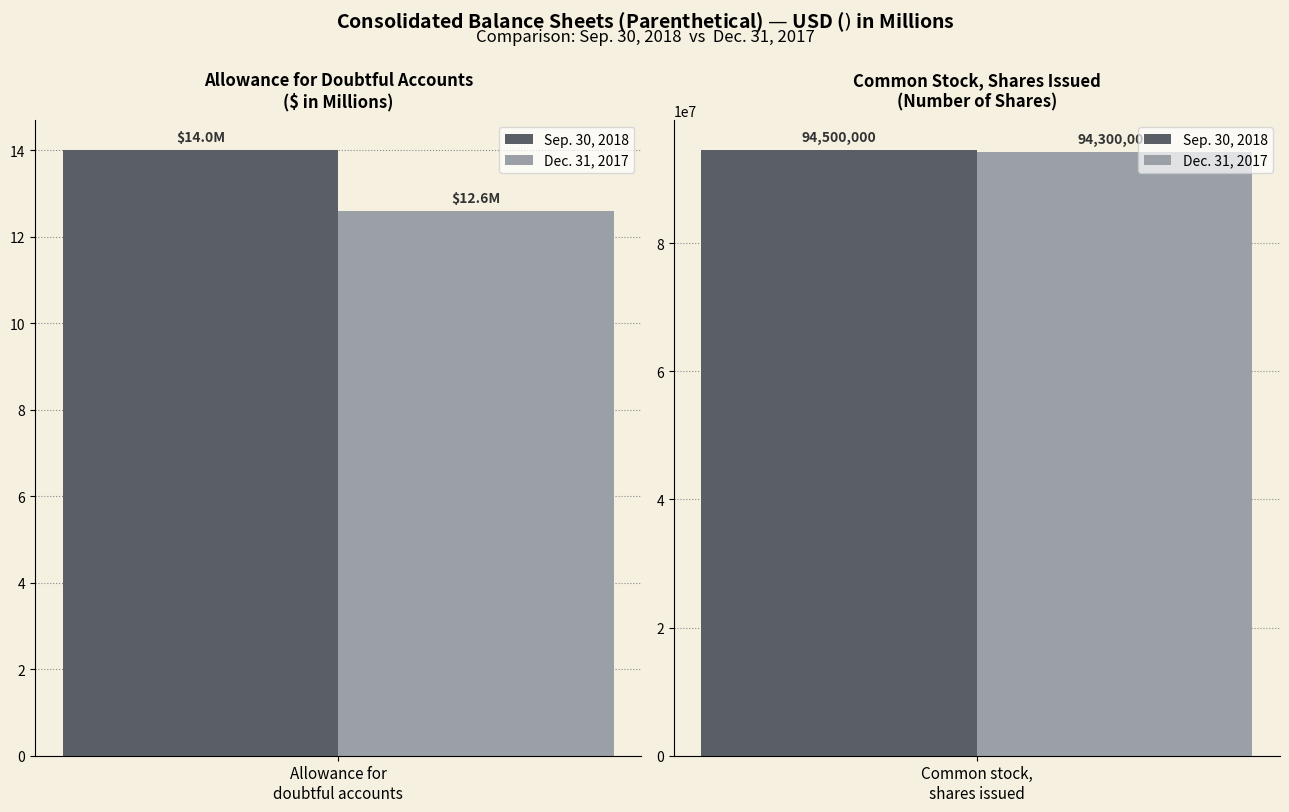

How many bars are there in each group?

2